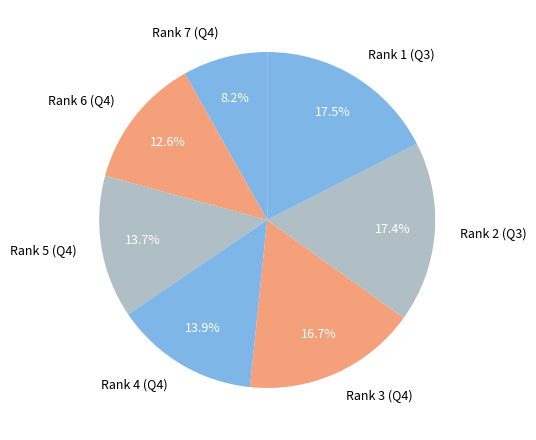

To the nearest percent, what percentage of the pie is Rank 3 (Q4)?

17%